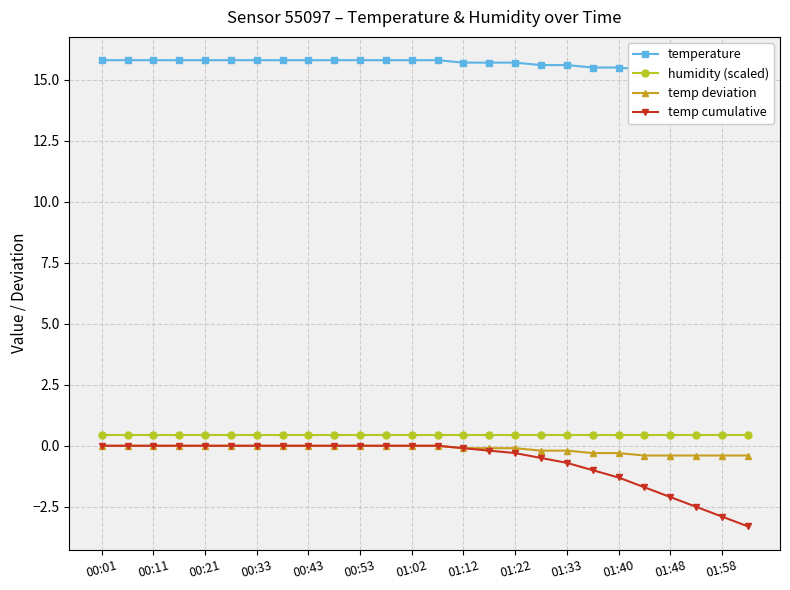

True or false: humidity (scaled) and temp deviation intersect in this chart.

False